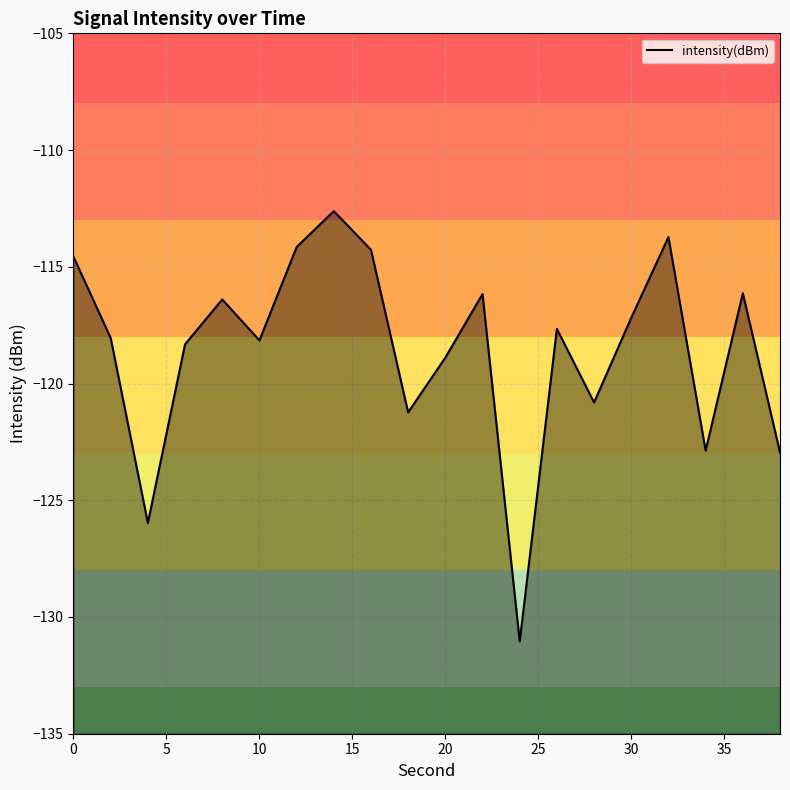

What is the difference between the second highest and second lowest values?

12.2